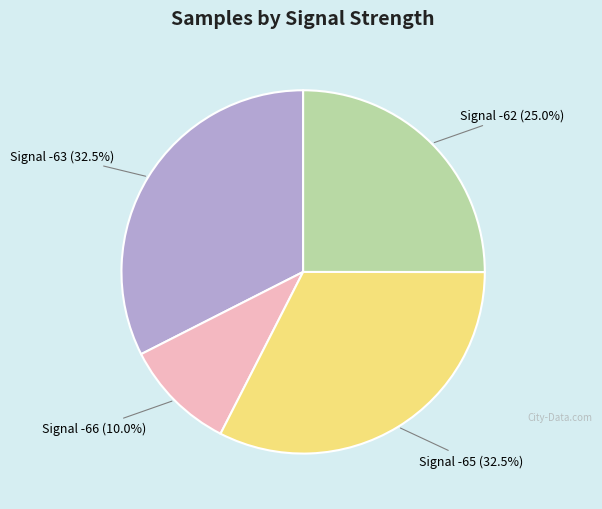

Count the number of slices in the pie.

4